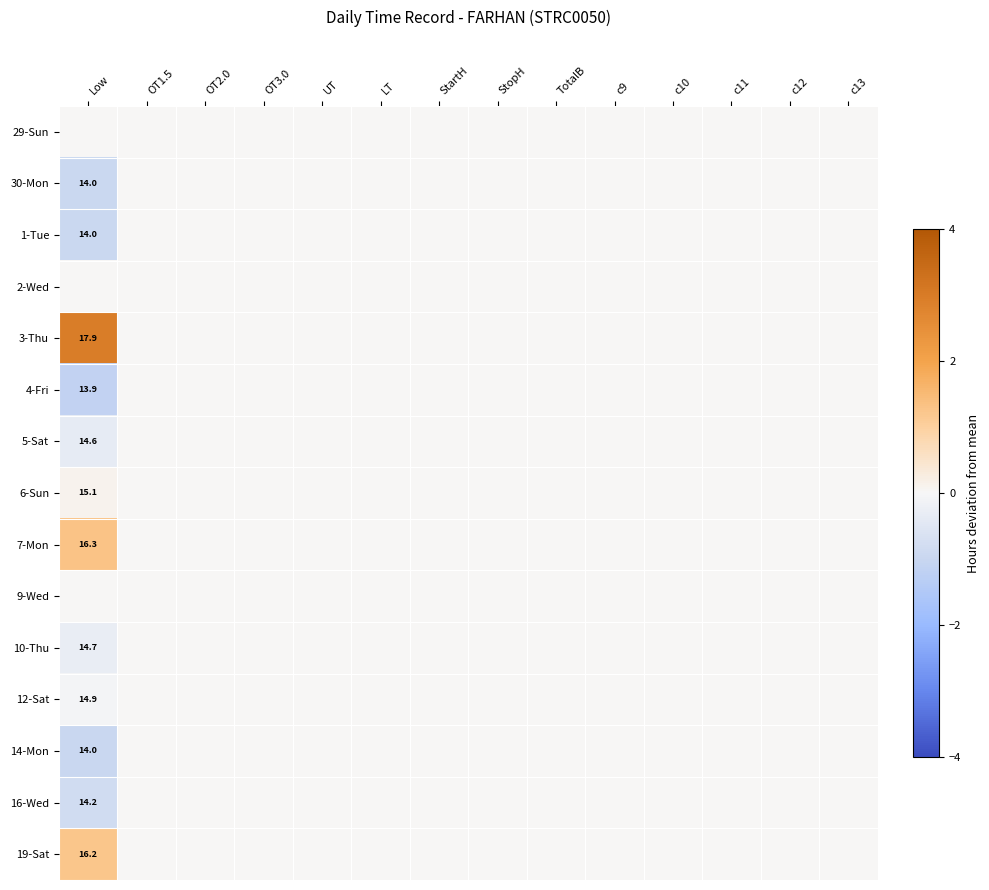

True or false: 6-Sun has a value of 15.1 at Low.

True